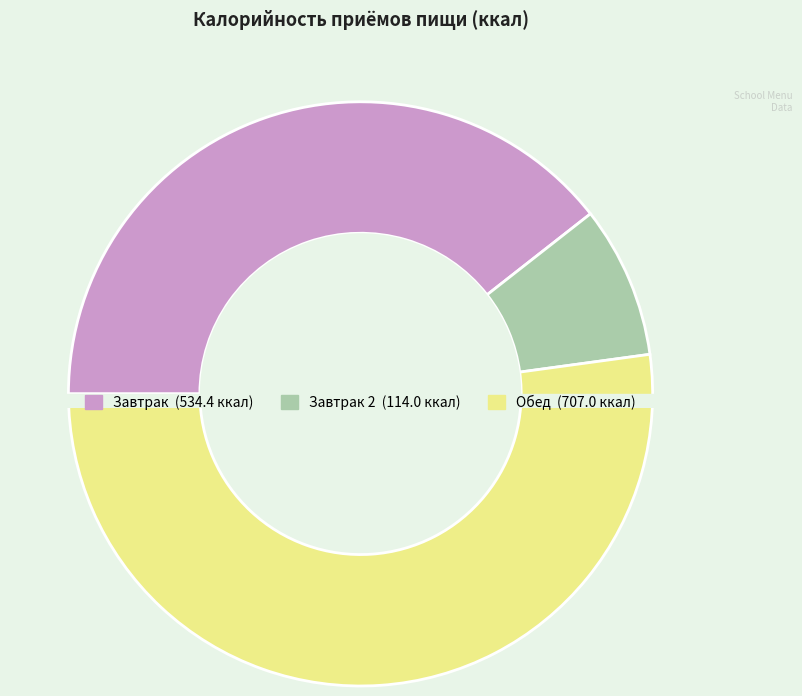

To the nearest percent, what portion does Завтрак represent?

39%